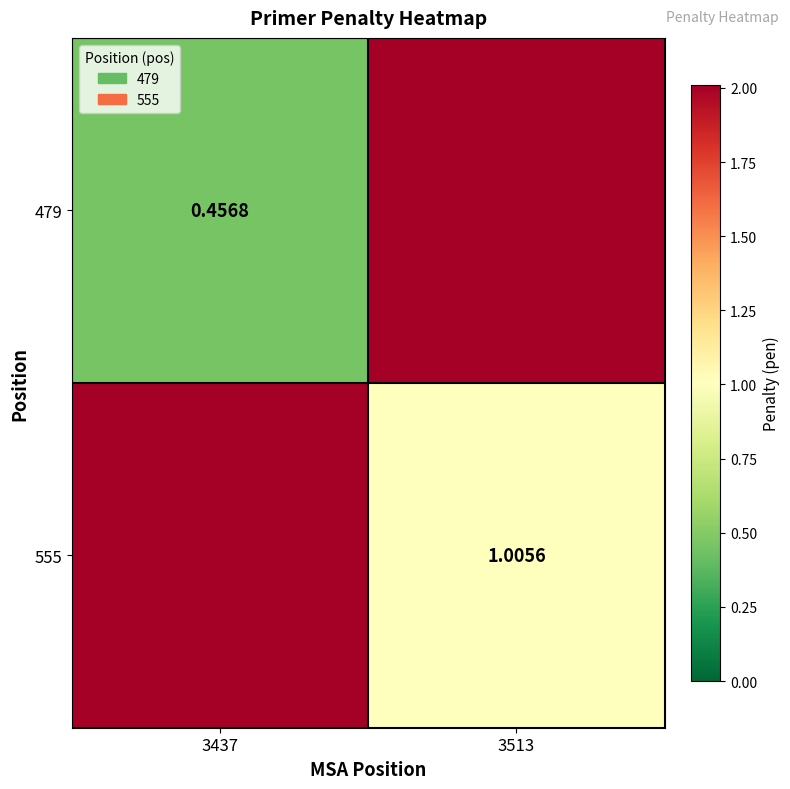

What is the average value of the 479 series?

1.2